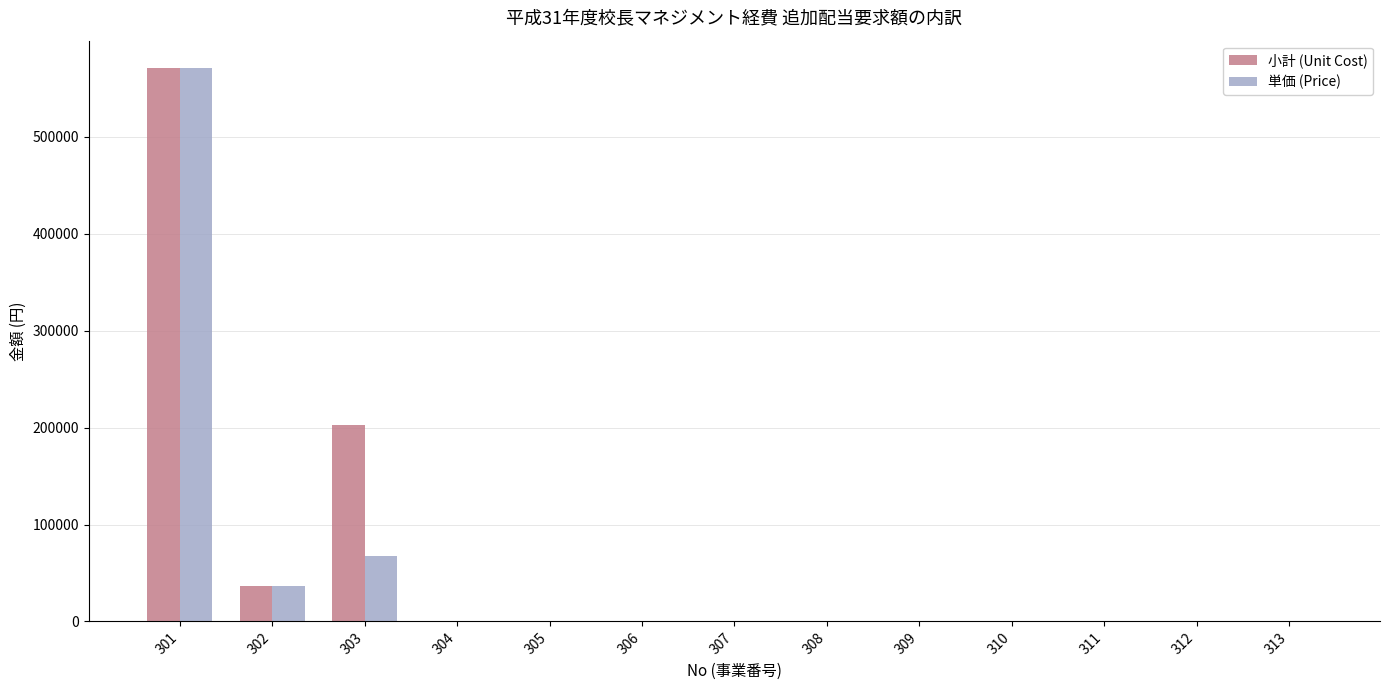

The value of 小計 (Unit Cost) at 311 is 368296. True or false?

False